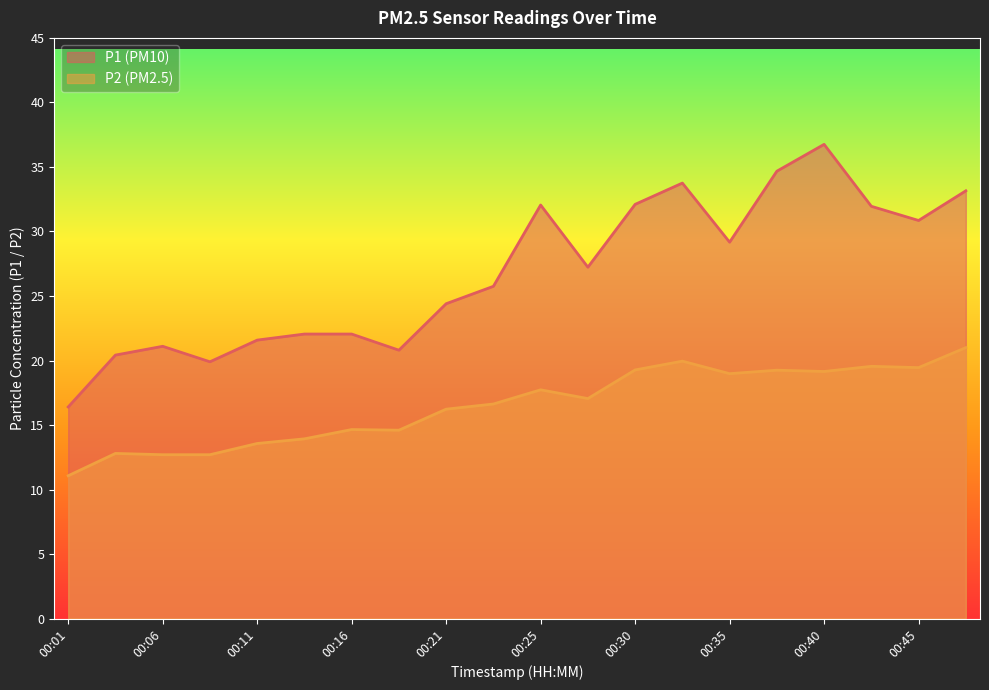

What is the highest value of the P2 series?

21.0